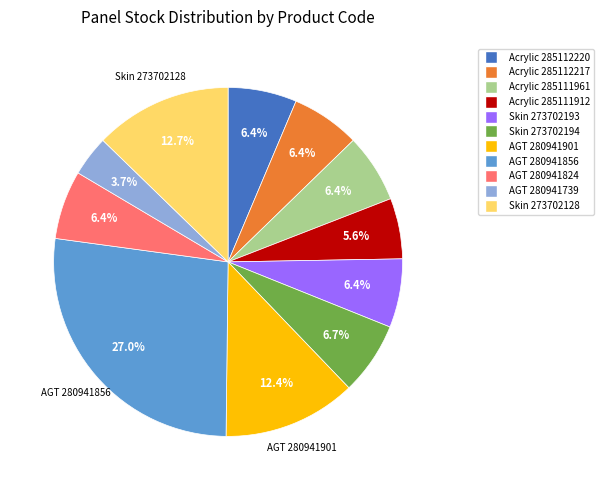

What is the largest slice in the pie chart?

AGT 280941856